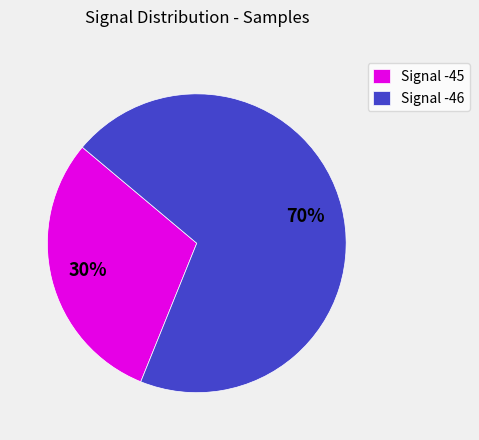

Is there any slice that represents more than half of the pie?

Yes